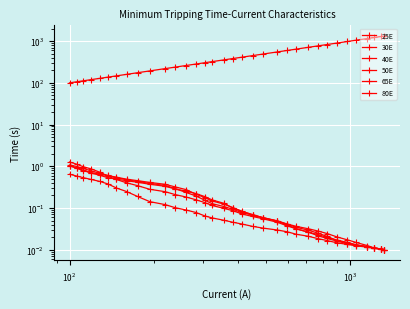

What are all the series names shown in the legend?

25E, 30E, 40E, 50E, 65E, 80E